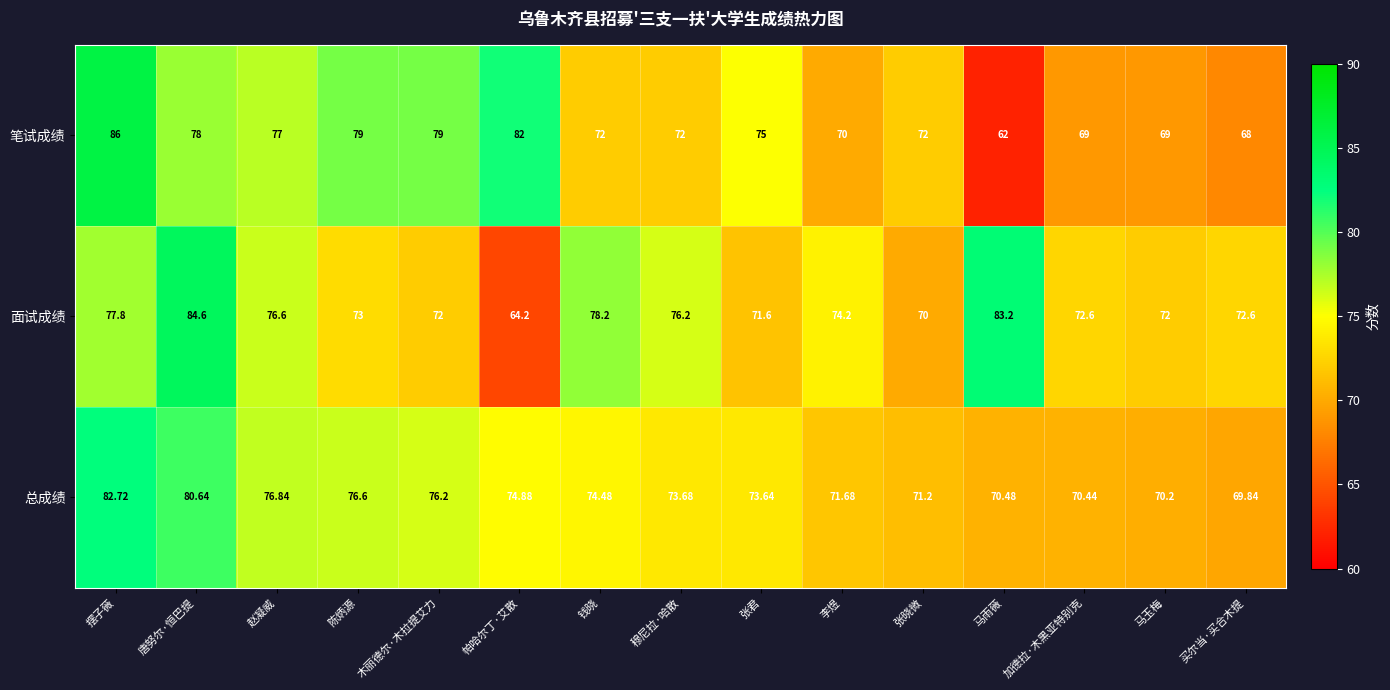

How many data points does each series have?

15